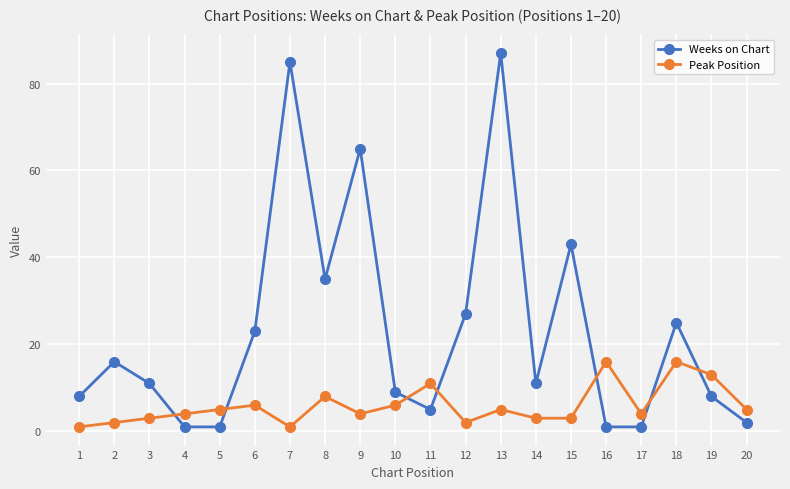

What value does the Peak Position series have at 12?

2